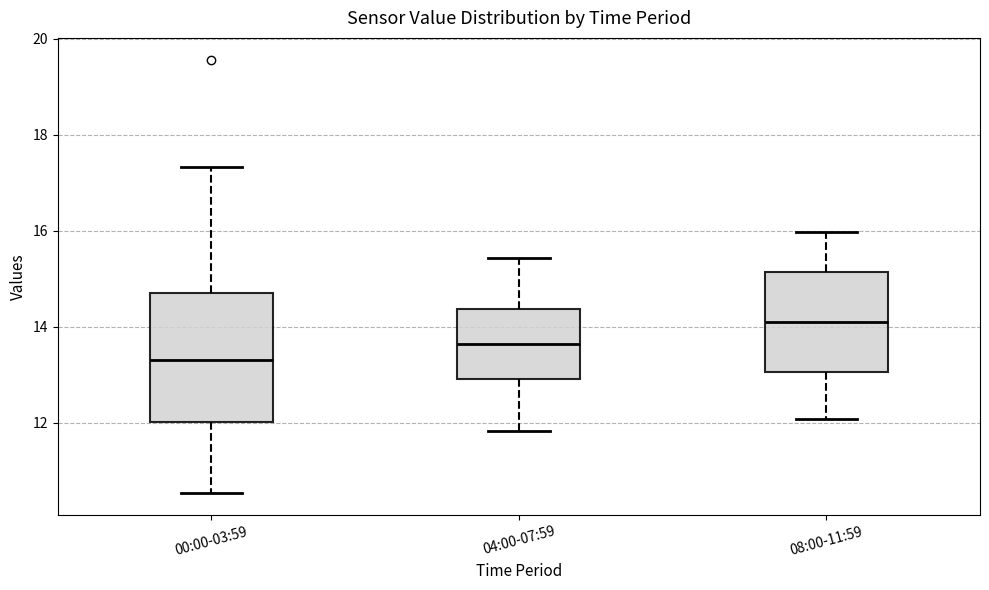

Reading left to right, read every box against the y-axis: the position of its median line, the range the box covers, and the ends of its whiskers. The values are not printed on the chart, so give them approximately, as read against the axis.

00:00-03:59: median 13.4, box 12.0 to 14.8, whiskers 10.6 to 17.4
04:00-07:59: median 13.6, box 13.0 to 14.4, whiskers 11.8 to 15.4
08:00-11:59: median 14.2, box 13.0 to 15.2, whiskers 12.0 to 16.0